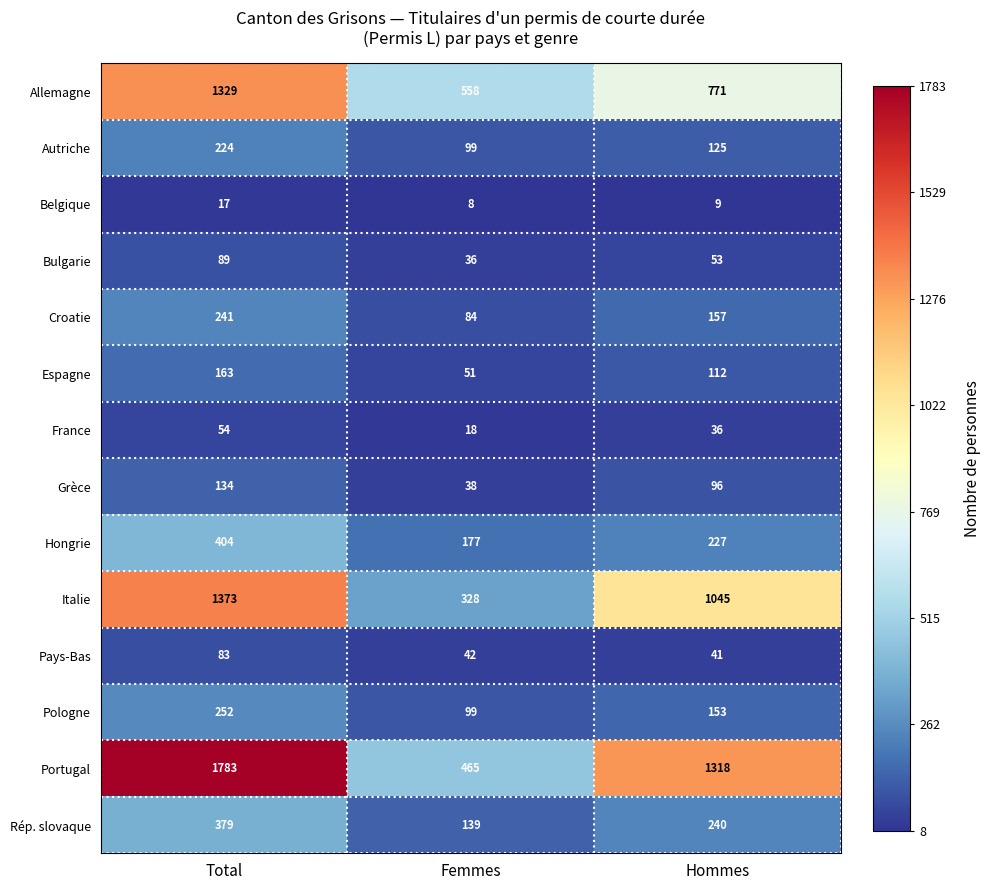

List the labels in order of Rép. slovaque value, largest first.

Total, Hommes, Femmes